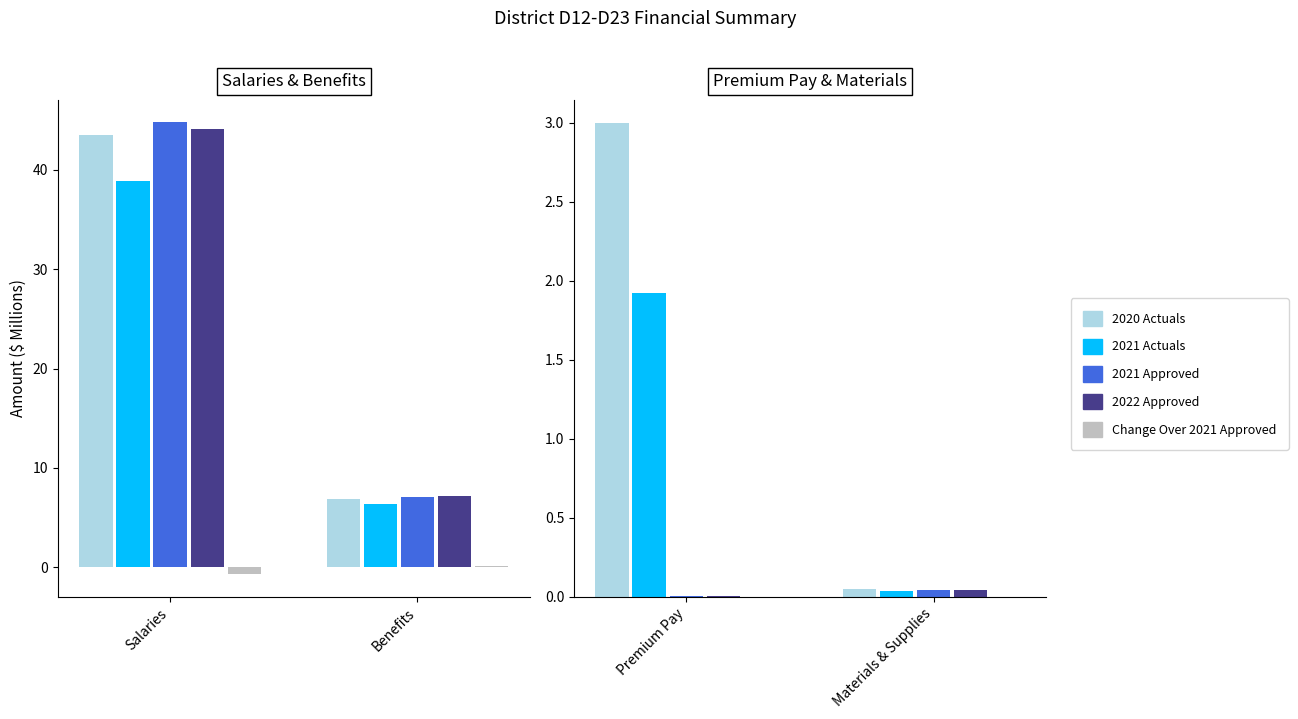

Are the bars grouped side by side (vs. stacked)?

Yes